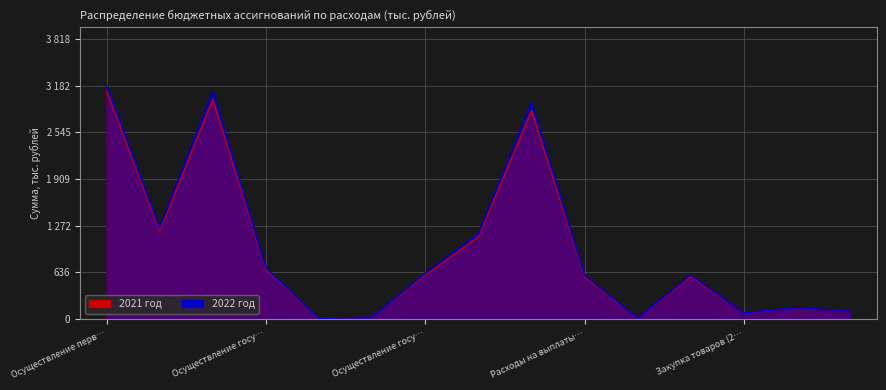

True or false: 2021 and 2022 intersect in this chart.

False